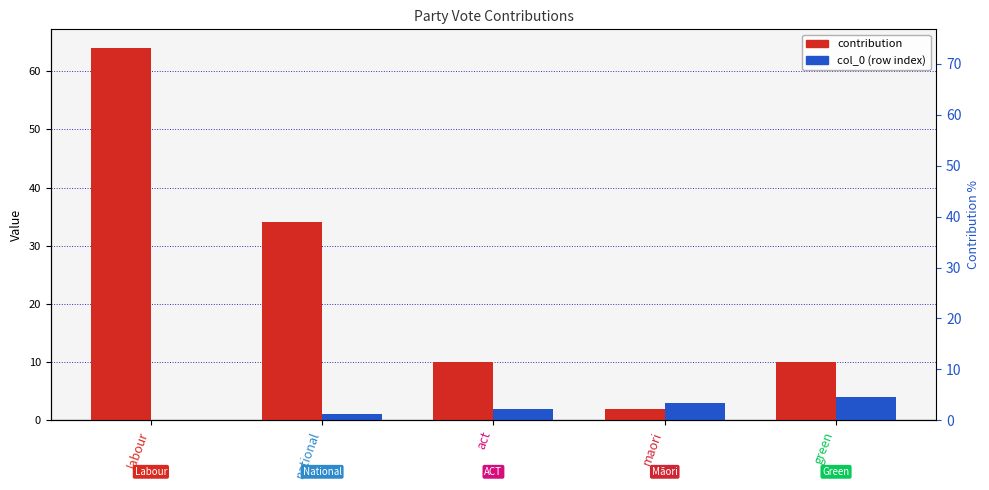

Reading right to left, list all the values displayed in this chart.

contribution: green=10	maori=2	act=10	national=34	labour=64
col_0 (row index): green=4	maori=3	act=2	national=1	labour=0